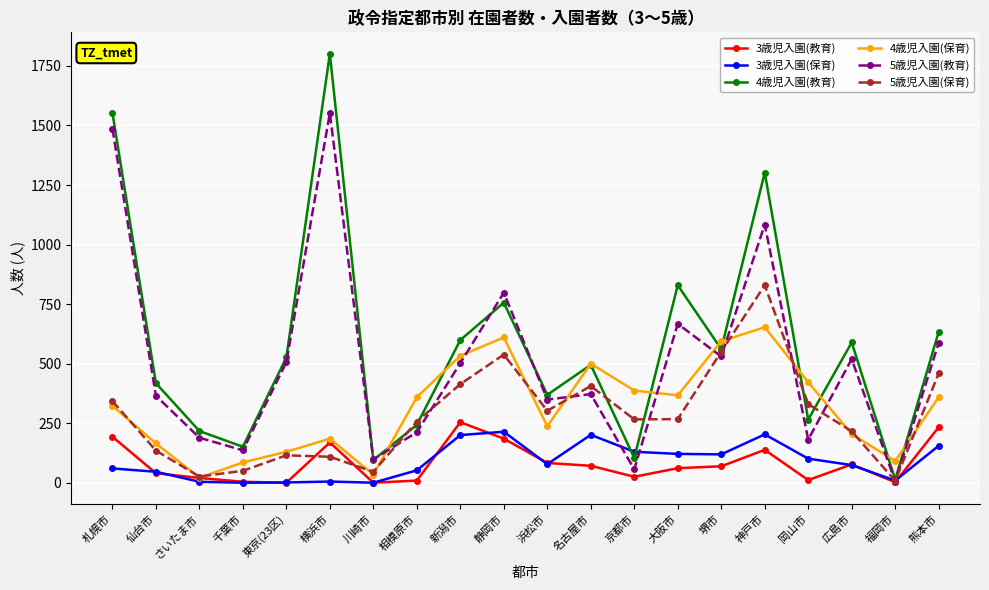

Which series has the largest total across all categories?

4歳児入園(教育)